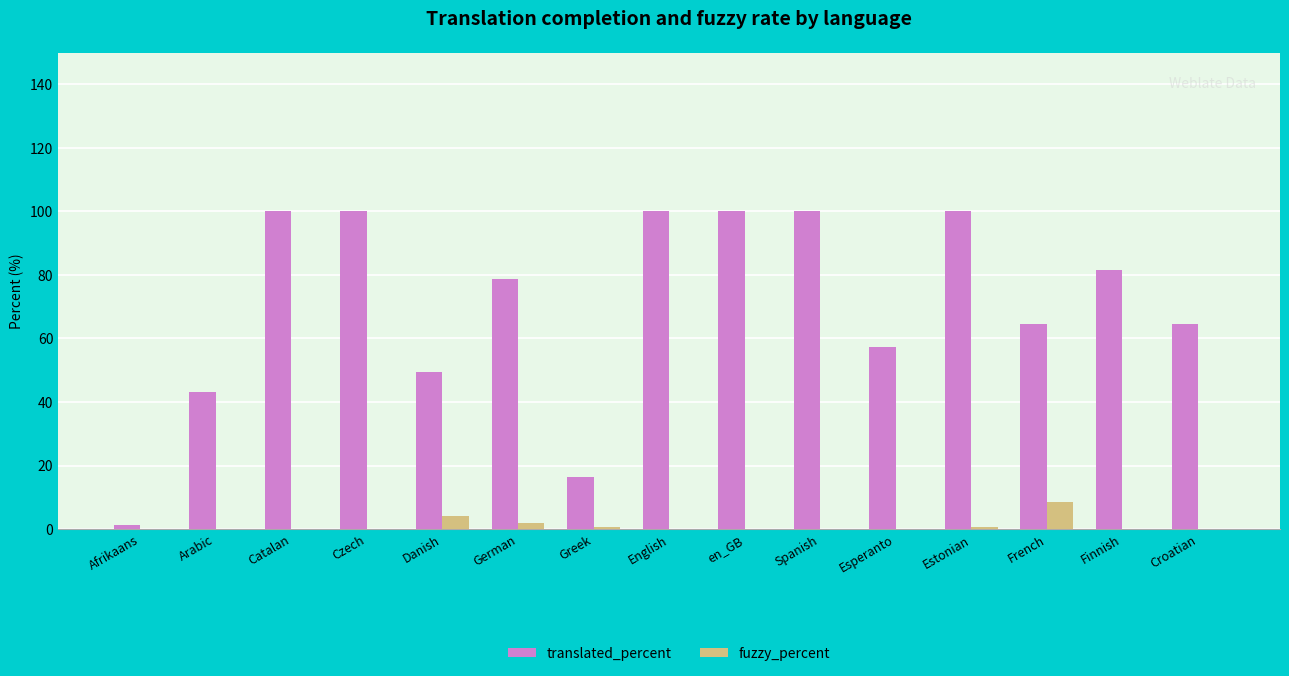

What value does the translated_percent series have at Finnish?

81.7